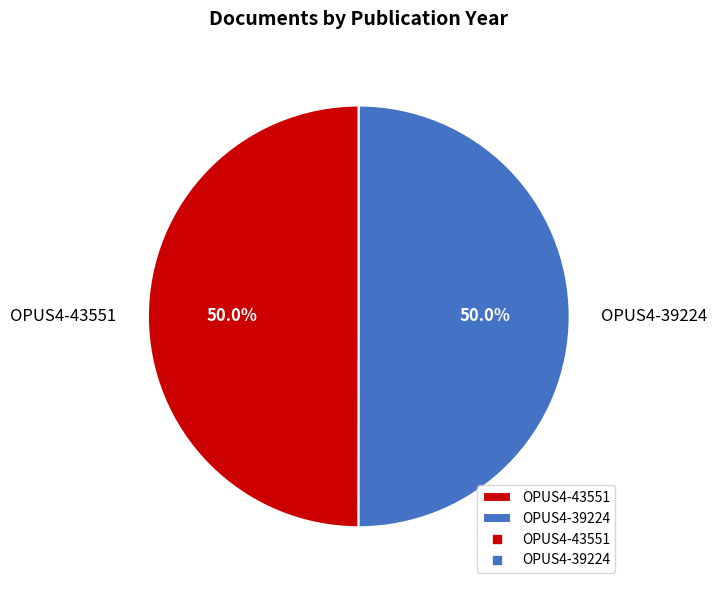

To the nearest percent, what percentage of the pie is OPUS4-43551?

50%